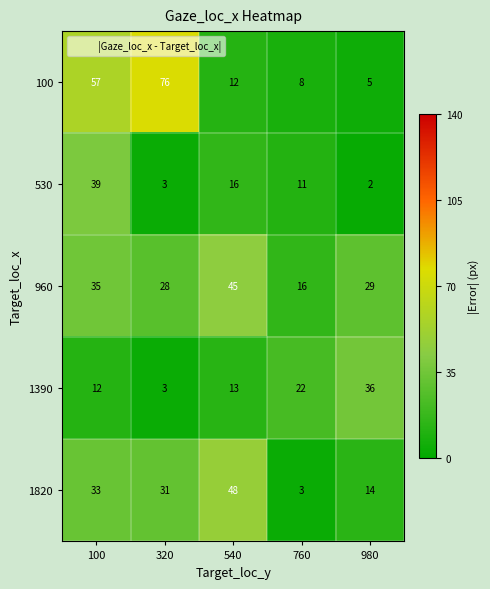

What is the spread (max minus min) of values at 320?

73